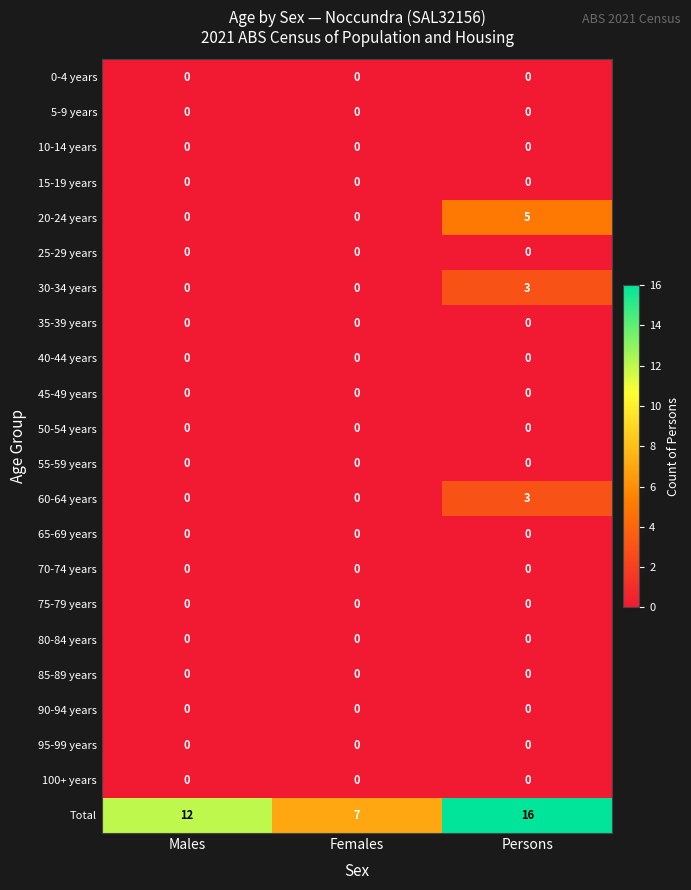

Is it true that 50-54 years equals 0 at Males?

True